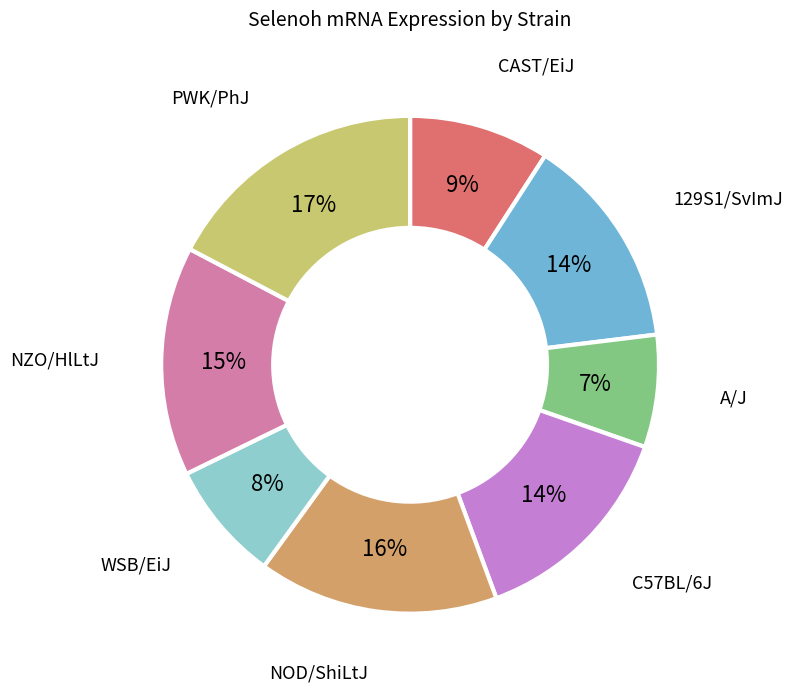

True or false: A/J accounts for 13% of the total.

False